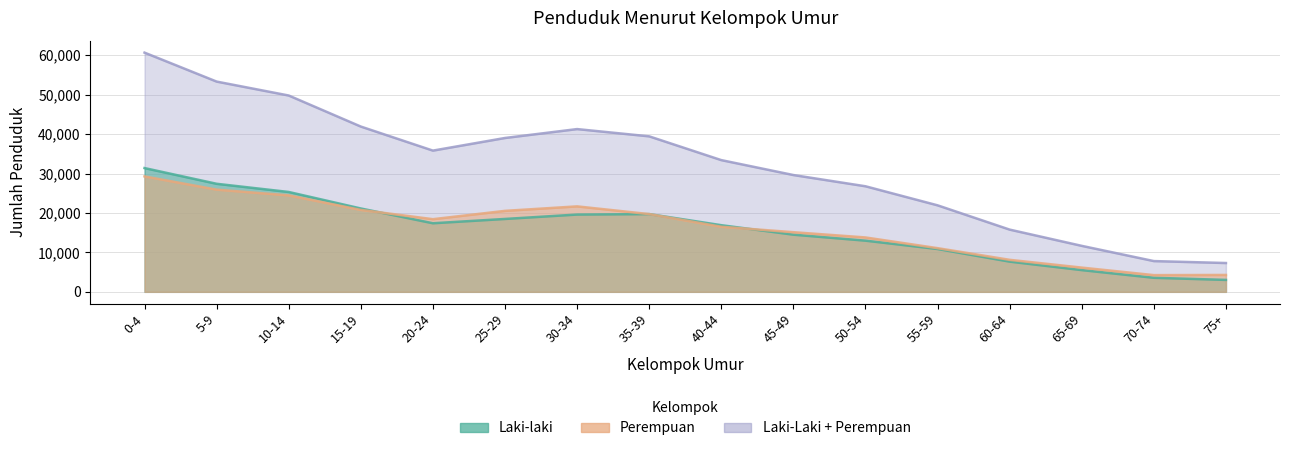

What are all the series names shown in the legend?

Laki-laki, Perempuan, Laki-Laki + Perempuan